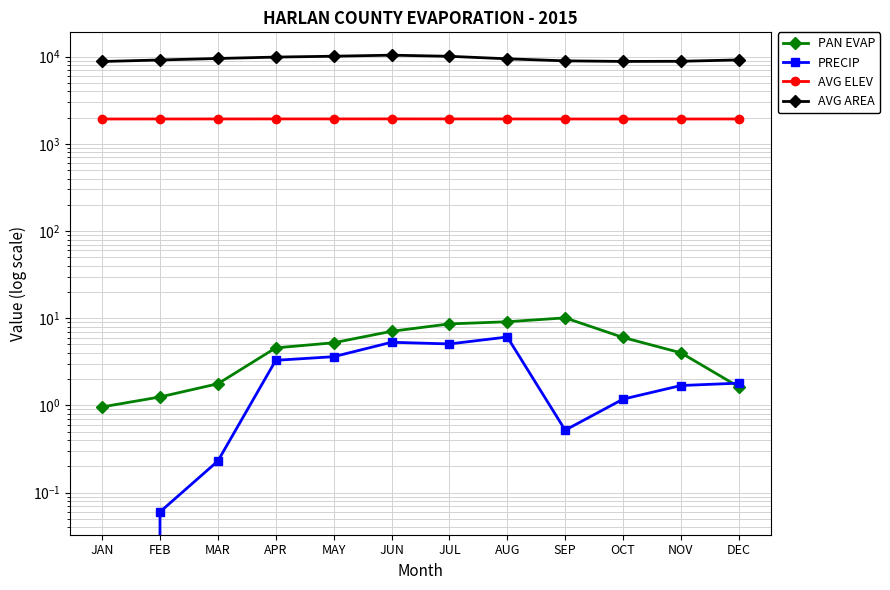

What is the approximate value of PAN EVAP at MAY?

5.2